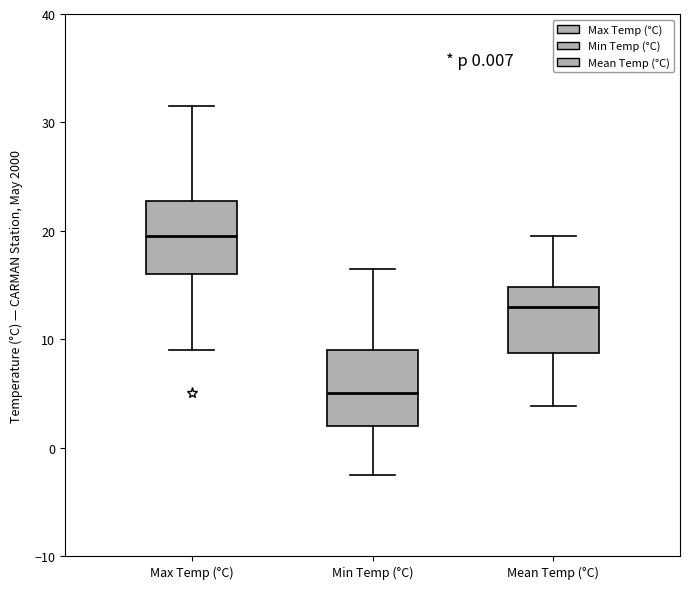

Which box's median line is the lowest?

Min Temp (°C)